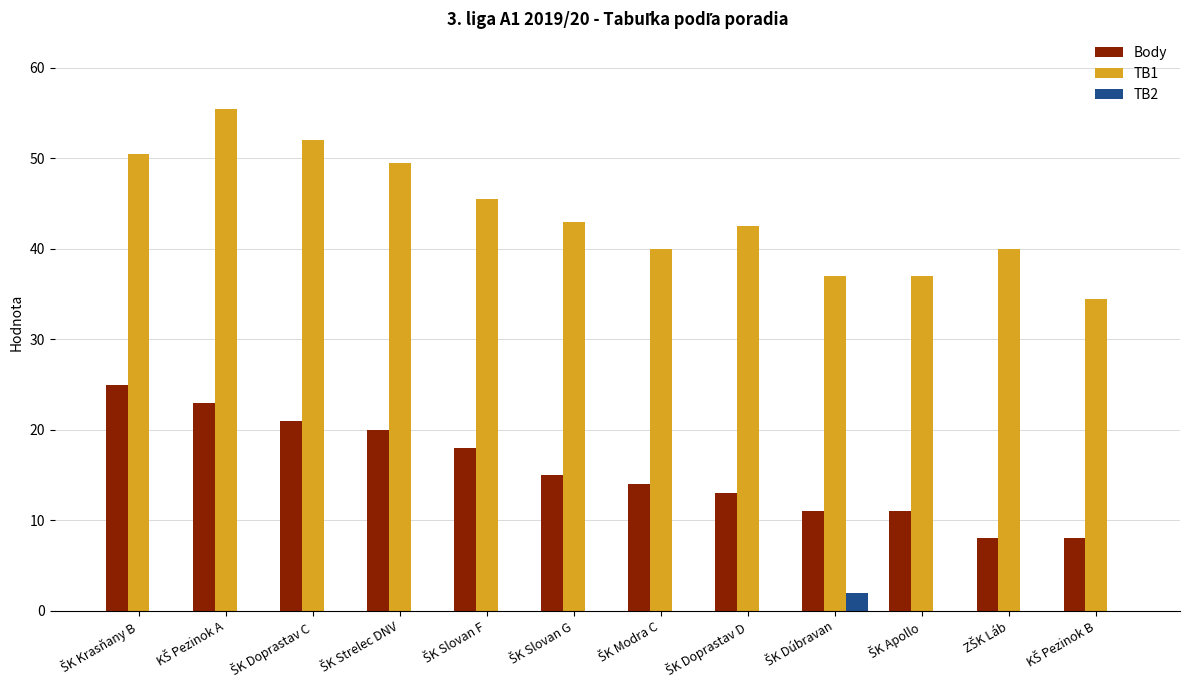

Which series has the largest range (max minus min)?

TB1